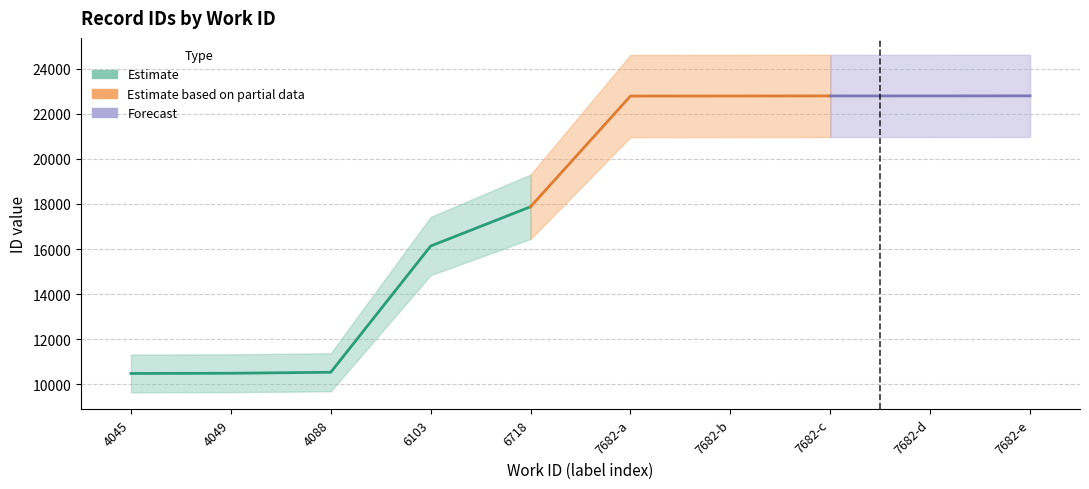

What is the lowest value of the id_mid series?

10478